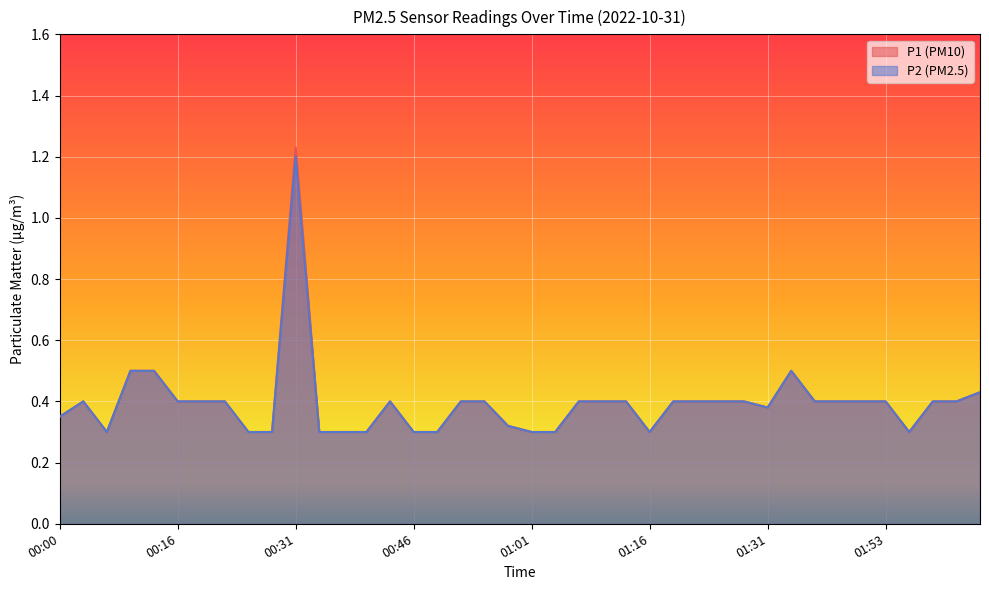

List the labels in order of P2 value, largest first.

00:31, 00:10, 00:13, 01:34, 02:05, 00:03, 00:16, 00:19, 00:22, 00:43, 00:52, 00:55, 01:07, 01:10, 01:13, 01:19, 01:22, 01:25, 01:28, 01:37, 01:40, 01:50, 01:53, 01:59, 02:02, 01:31, 00:00, 00:58, 00:07, 00:25, 00:28, 00:34, 00:37, 00:40, 00:46, 00:49, 01:01, 01:04, 01:16, 01:56